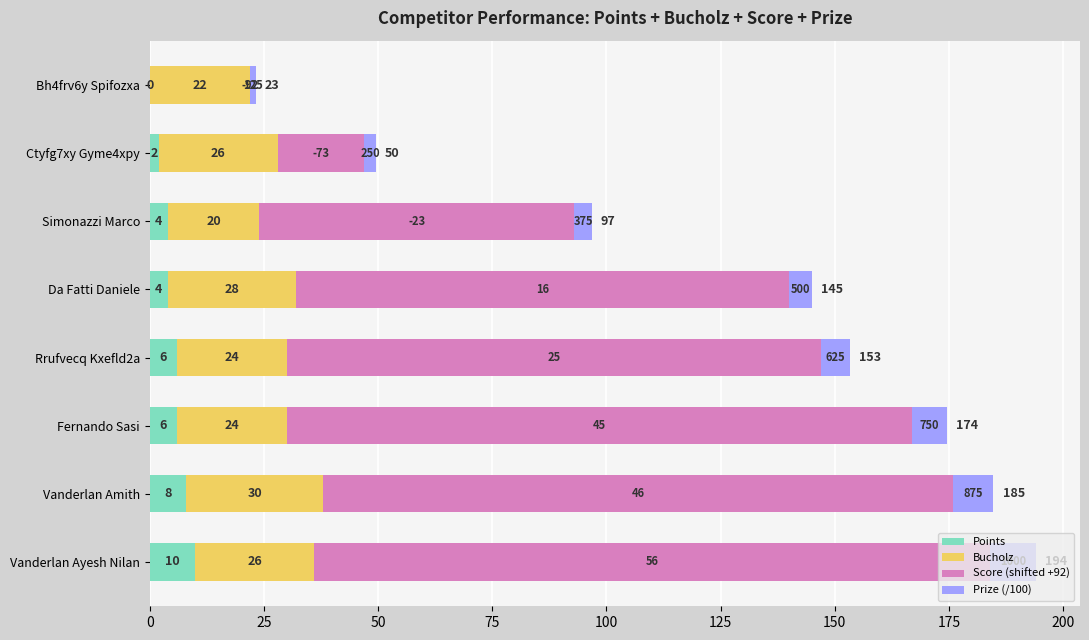

What are all the series names shown in the legend?

Points, Bucholz, Score (shifted +92), Prize (/100)